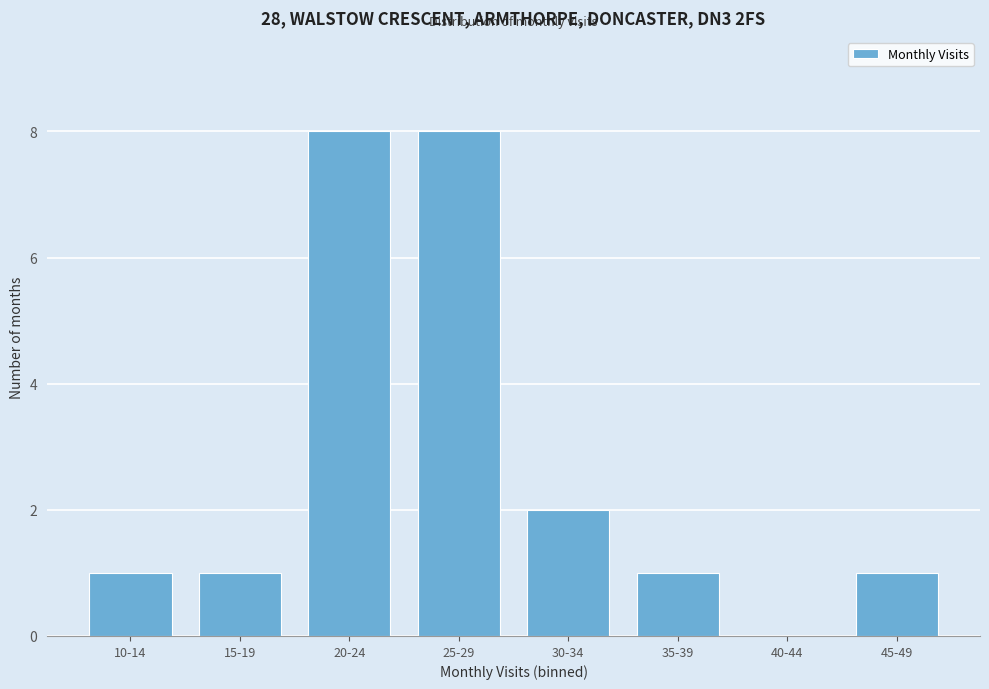

Reading left to right, what are all the values shown in this chart?

10-14=1	15-19=1	20-24=8	25-29=8	30-34=2	35-39=1	40-44=0	45-49=1